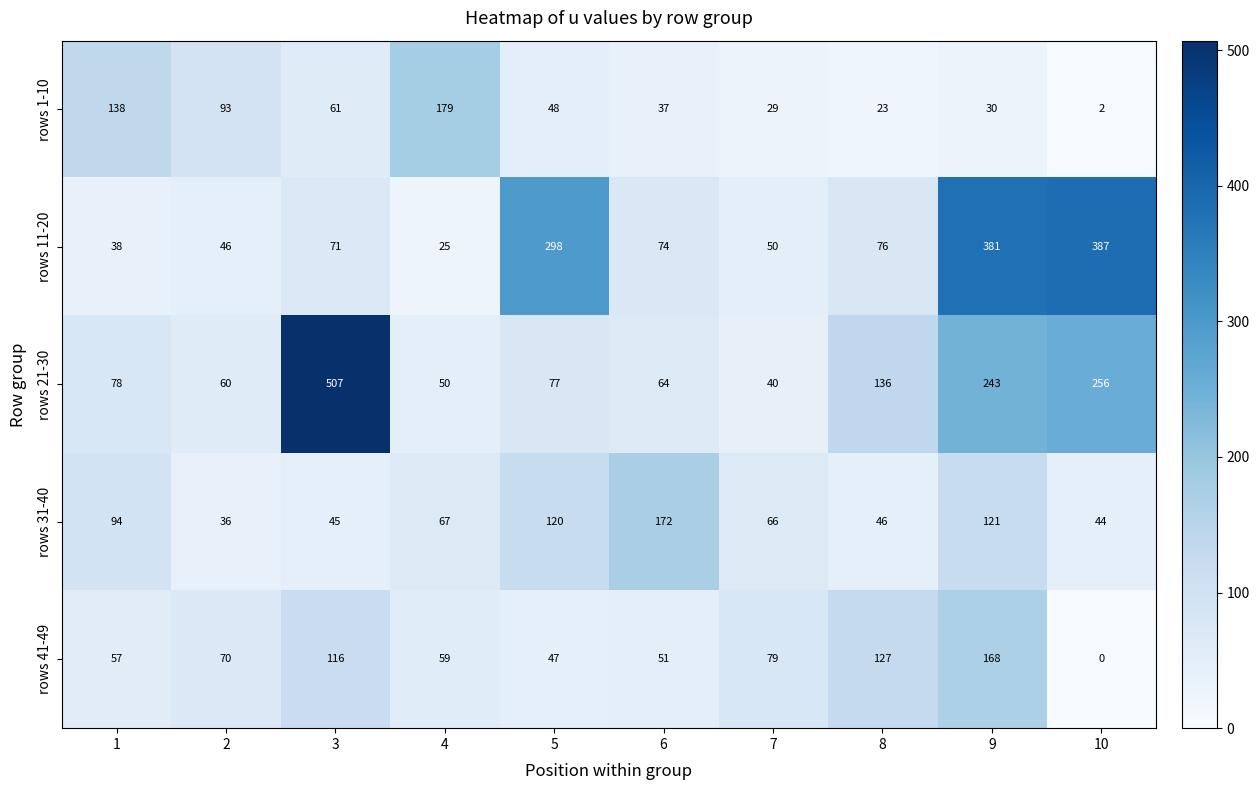

What is the minimum value for rows 21-30?

40